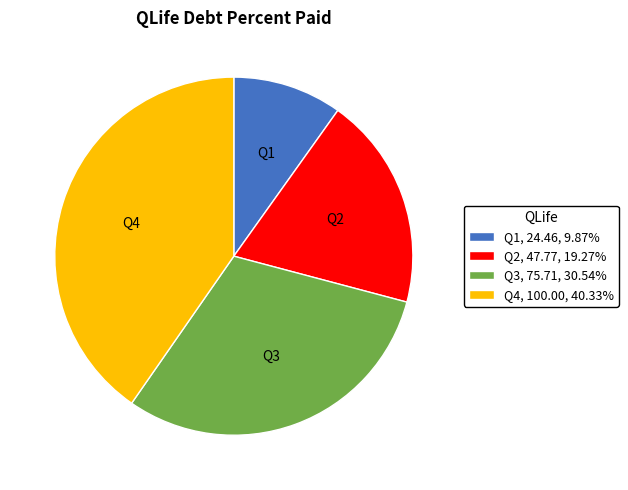

Is the sum of Q1, 24.46, 9.87% and Q2, 47.77, 19.27% greater than half?

No